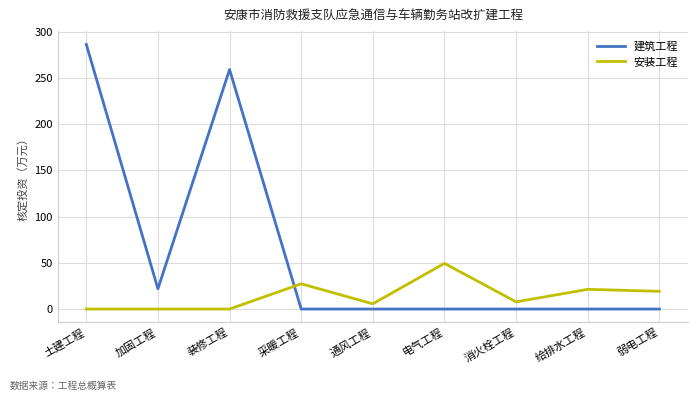

Between which two adjacent categories do 安装工程 and 建筑工程 first intersect?

装修工程 and 采暖工程